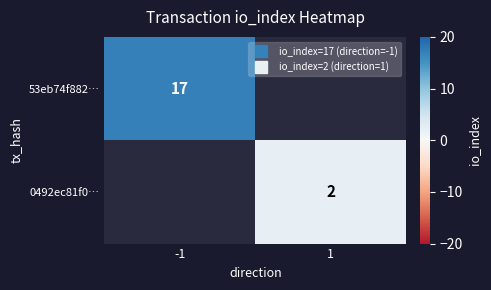

At which label does 0492ec81f0… reach its peak?

-1